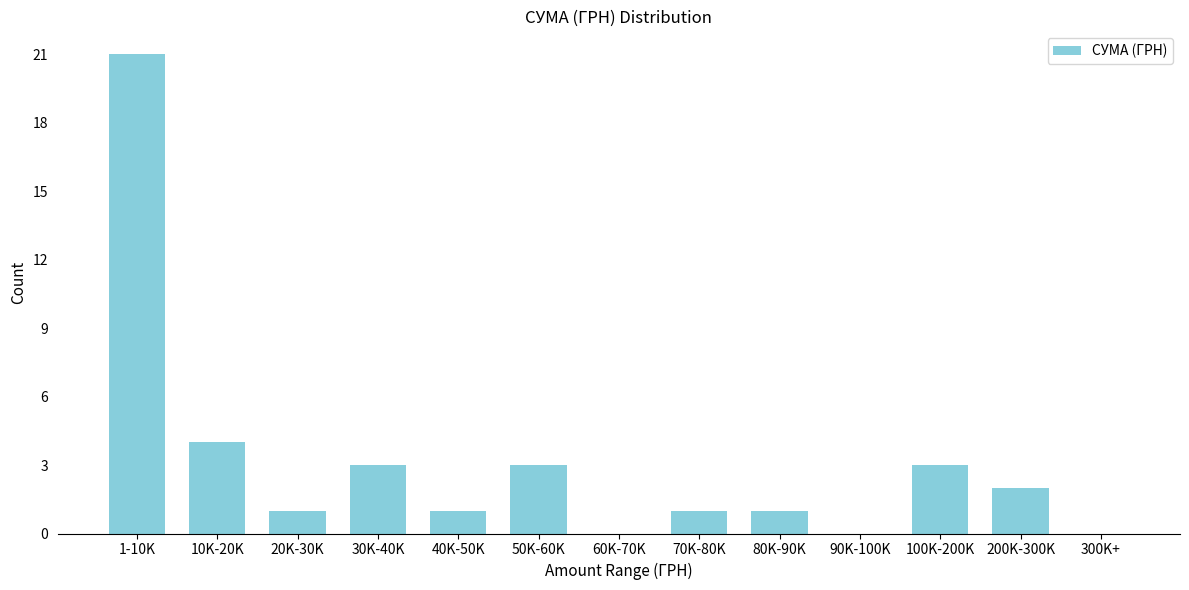

Reading left to right, what are all the values shown in this chart?

1-10K=21	10K-20K=4	20K-30K=1	30K-40K=3	40K-50K=1	50K-60K=3	60K-70K=0	70K-80K=1	80K-90K=1	90K-100K=0	100K-200K=3	200K-300K=2	300K+=0